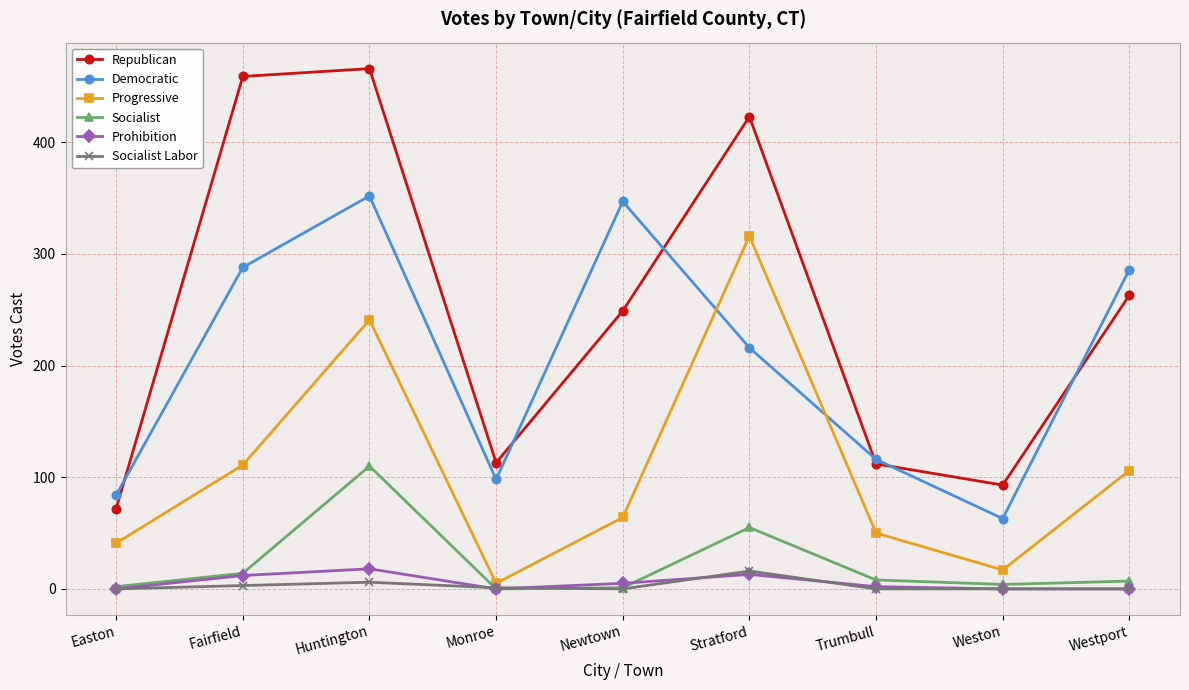

What are all the series names shown in the legend?

Republican, Democratic, Progressive, Socialist, Prohibition, Socialist Labor